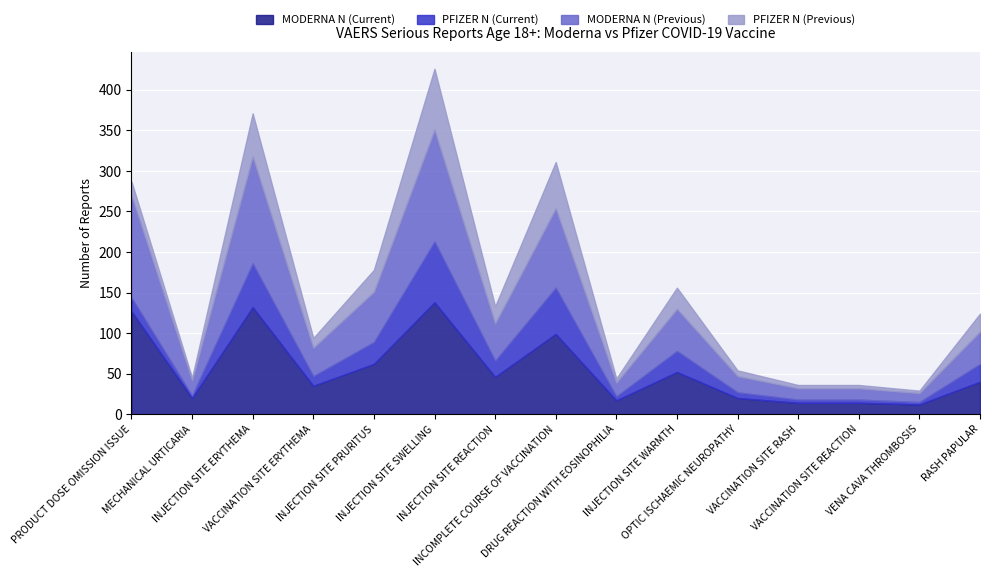

At which category does the chart reach its minimum across all series?

MECHANICAL URTICARIA